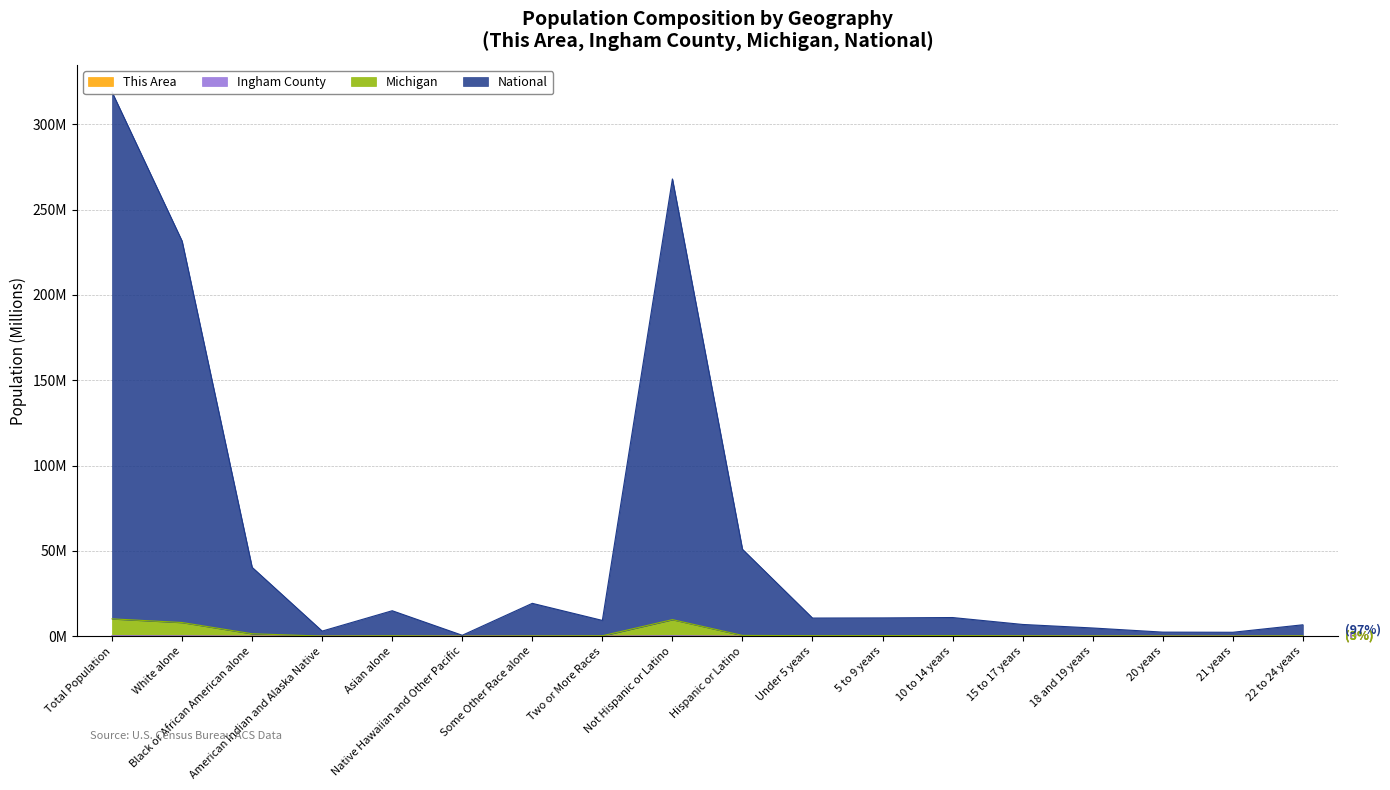

What is the maximum value shown in the chart?

318.9